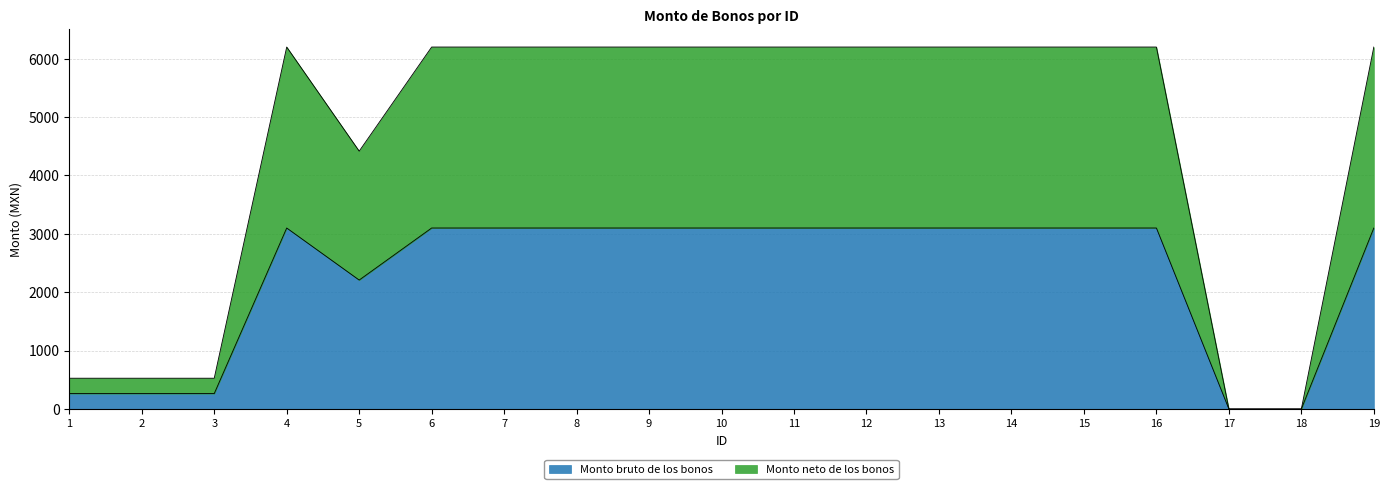

What is the total value across all series at 1?

789.9